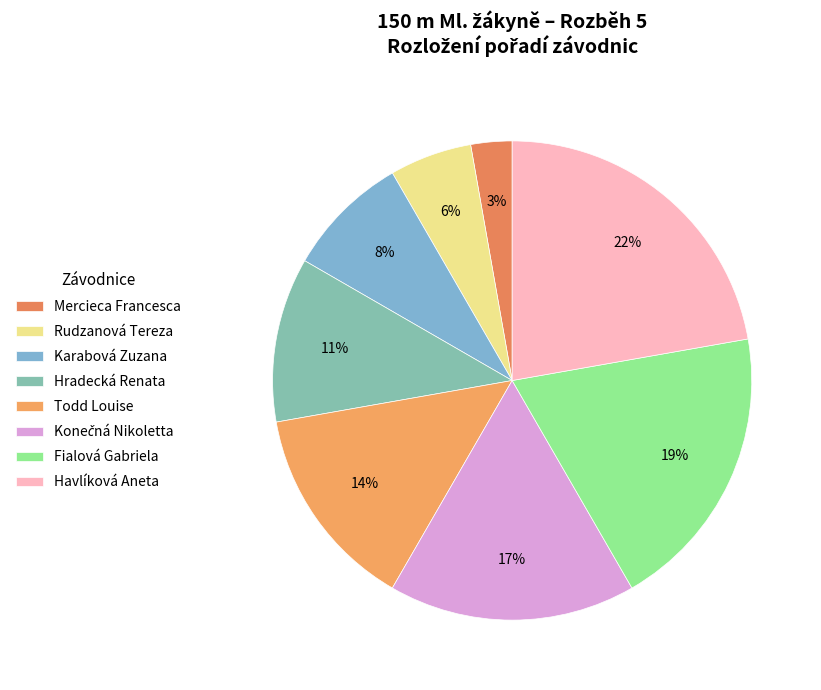

Count the number of slices in the pie.

8